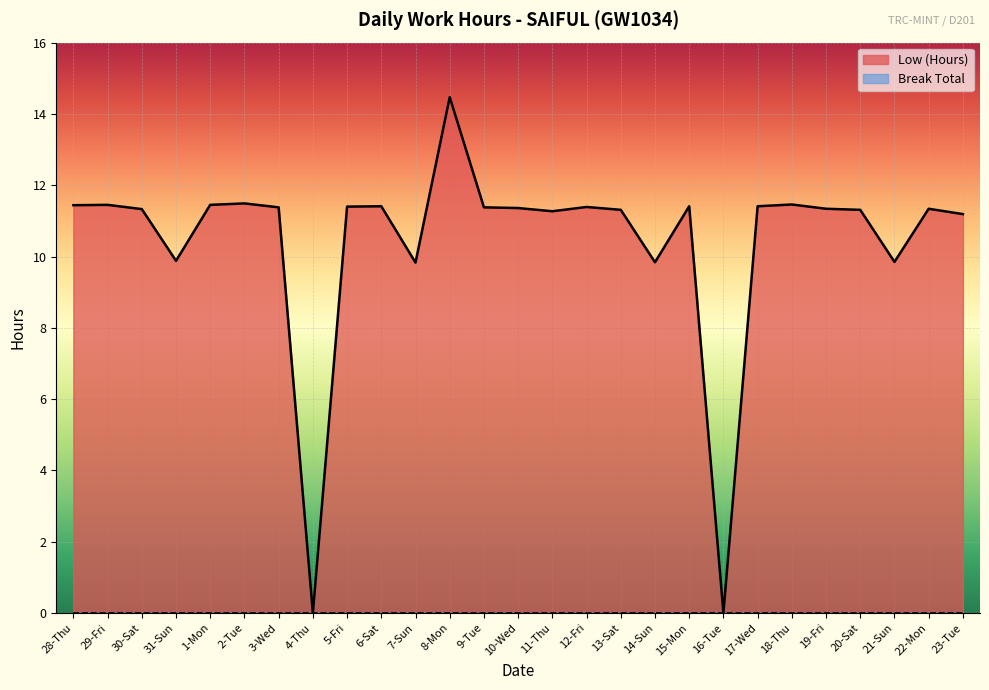

The chart shows a value of 9.8 at 7-Sun. True or false?

True